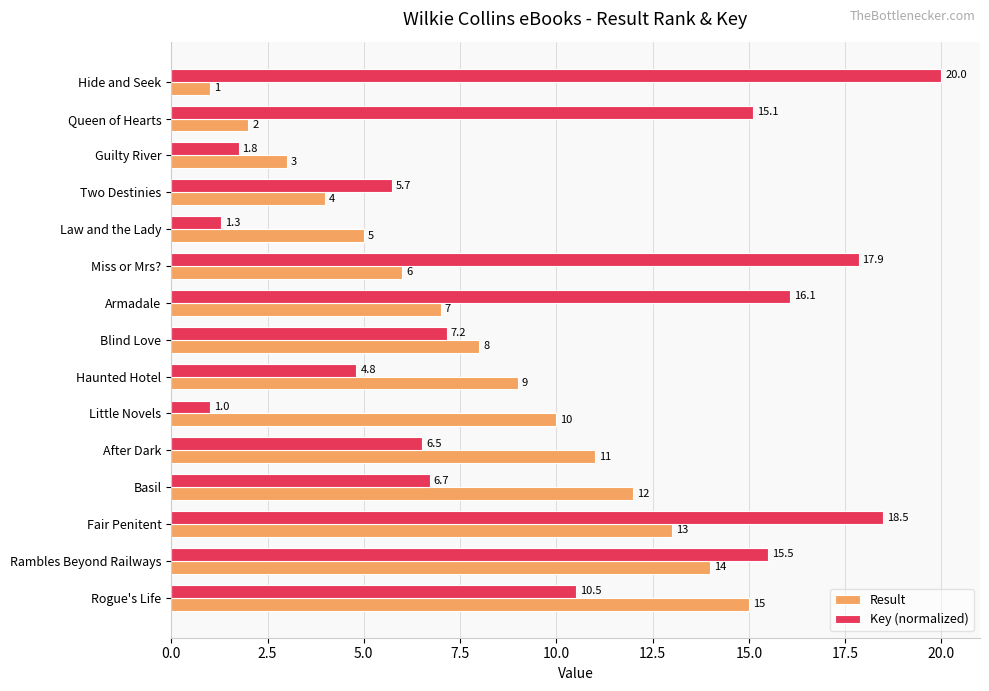

What is the difference between the second highest and minimum values in the Result series?

13.0